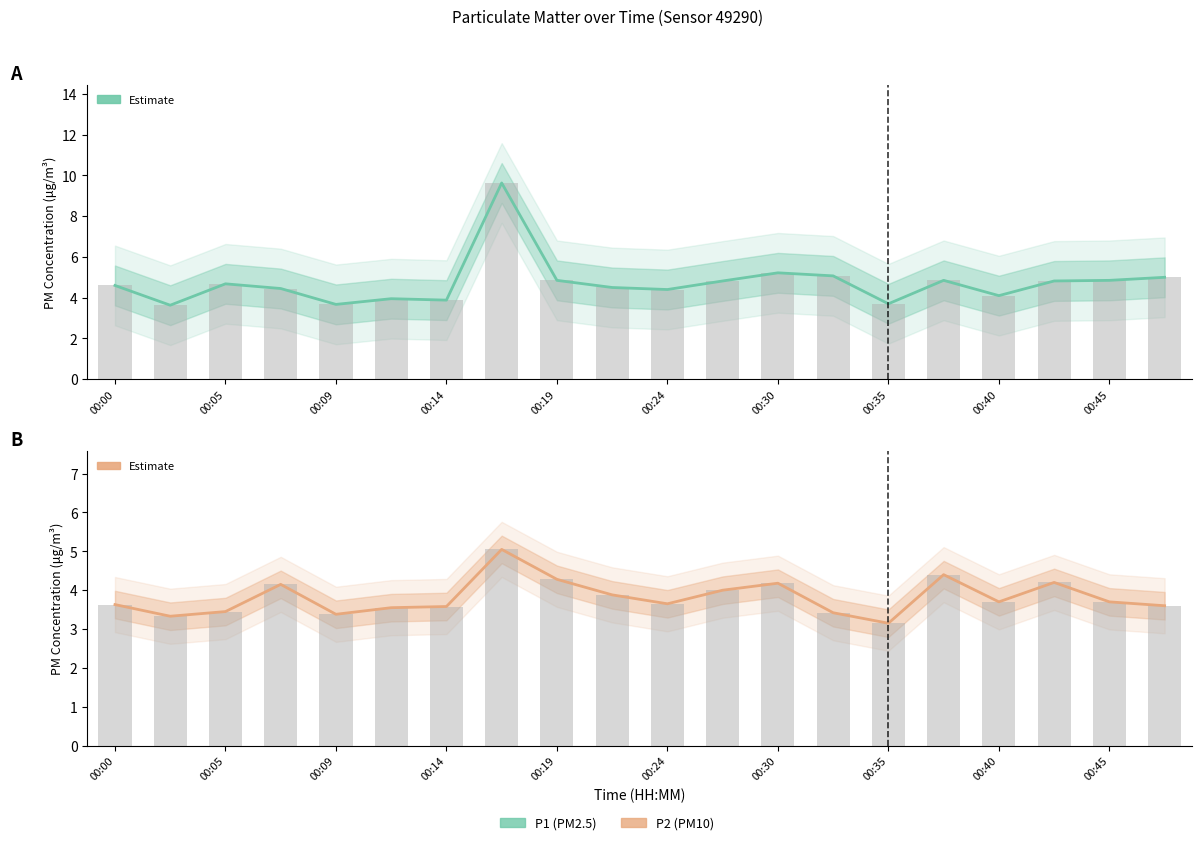

Reading left to right, what are all the values shown in this chart?

P1: 4.6	3.6	4.7	4.5	3.7	4.0	3.9	9.6	4.8	4.5	4.4	4.8	5.2	5.1	3.7	4.8	4.1	4.8	4.8	5.0
P2: 3.6	3.3	3.5	4.2	3.4	3.5	3.6	5.0	4.3	3.9	3.6	4.0	4.2	3.4	3.1	4.4	3.7	4.2	3.7	3.6